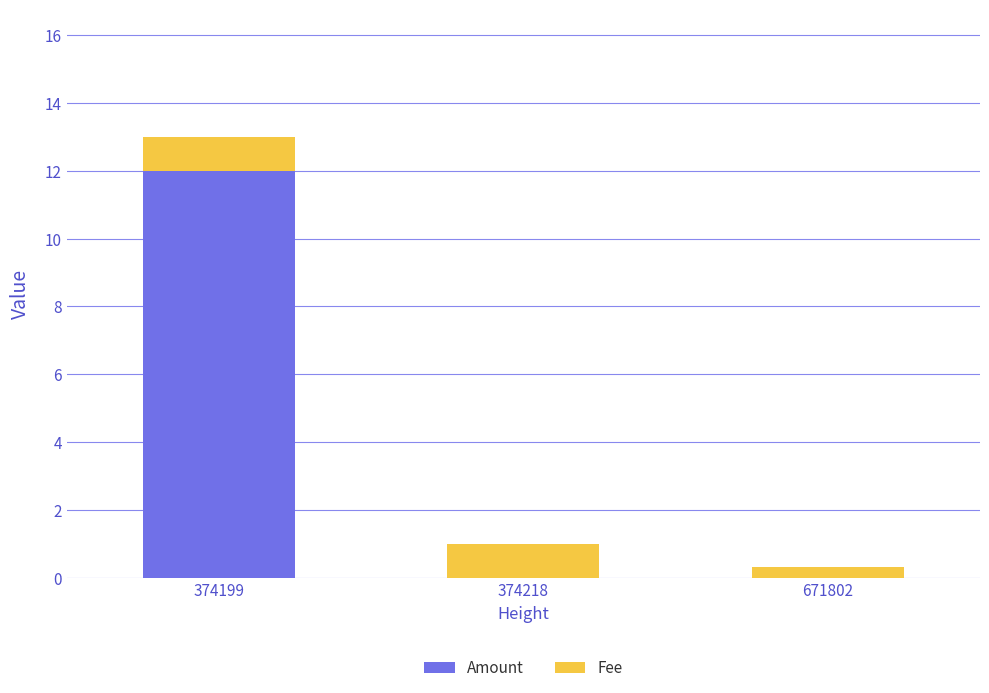

What is the highest value of the Amount series?

12.0